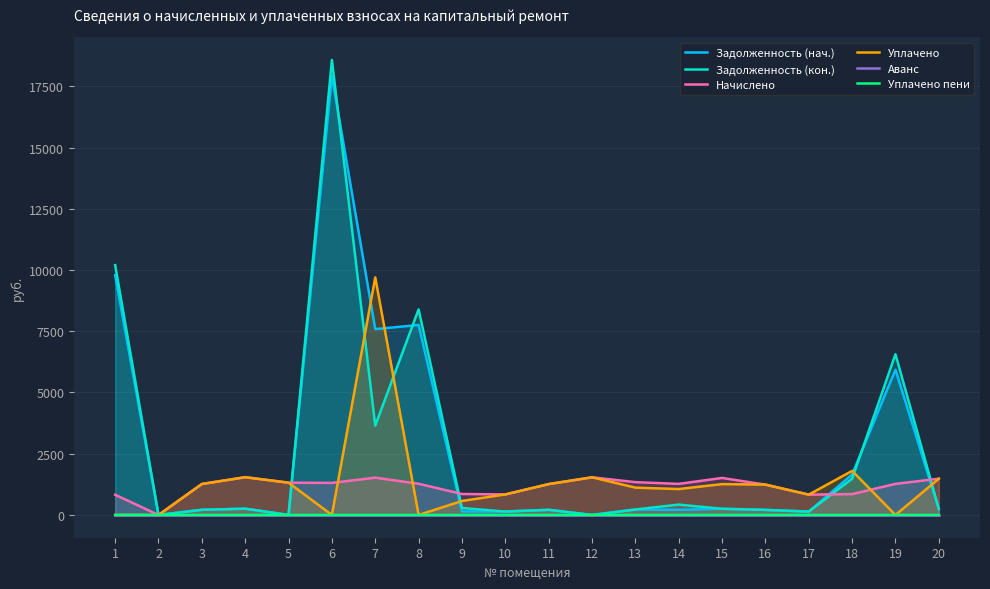

Rank the categories by Уплачено пени value from highest to lowest.

15, 1, 2, 3, 4, 5, 6, 7, 8, 9, 10, 11, 12, 13, 14, 16, 17, 18, 19, 20